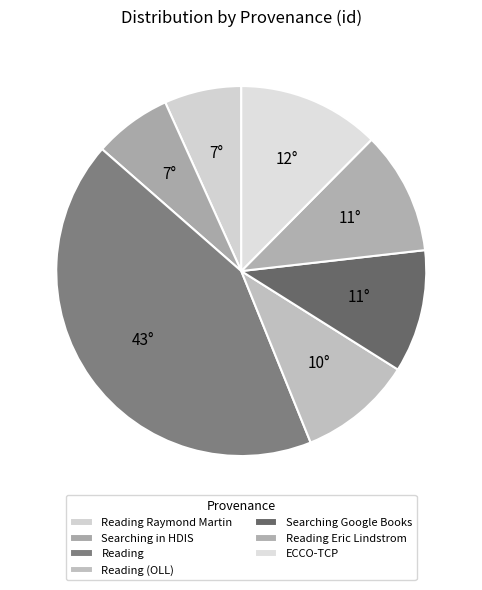

Count the number of slices in the pie.

7